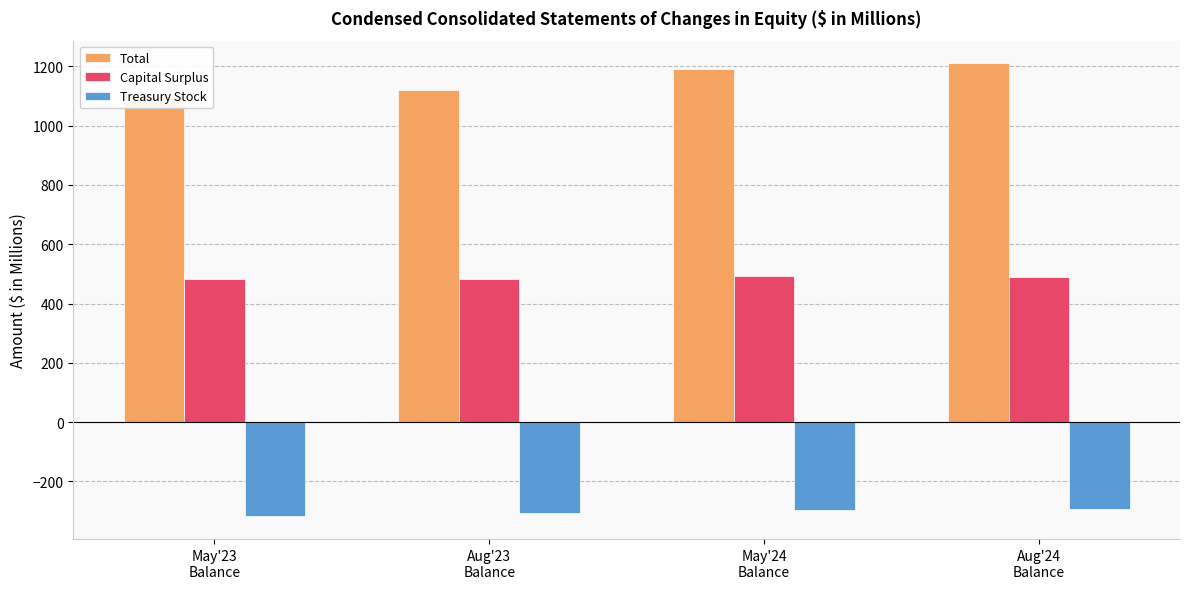

What is the label of the 4th bar from the right?

May'23
Balance